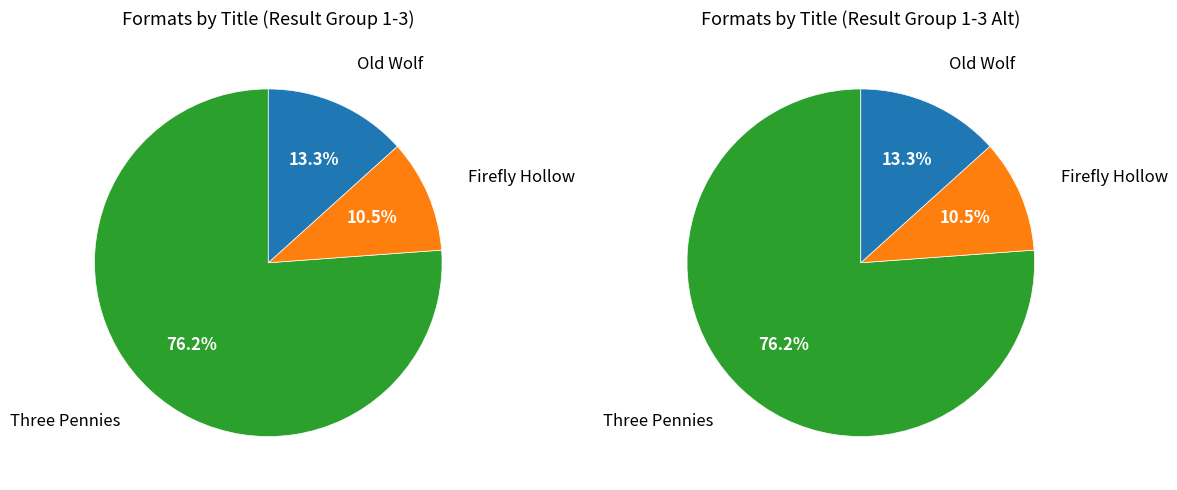

The Old Wolf slice represents 13% of the pie. True or false?

True